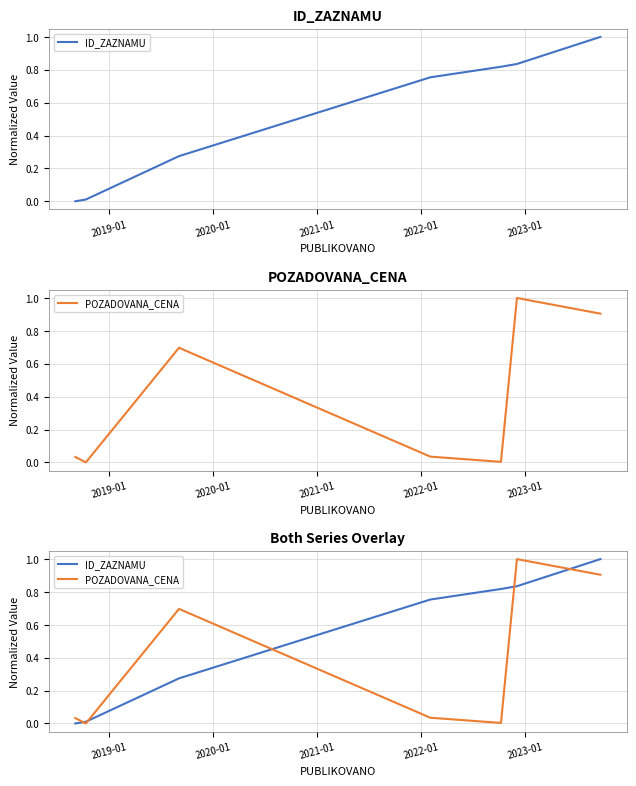

Does the chart display data point markers on the line(s)?

No